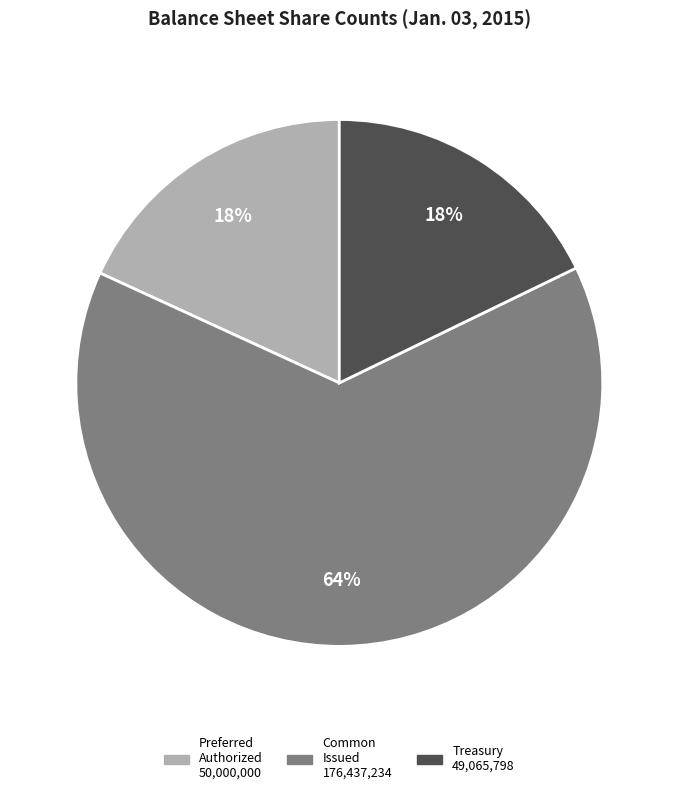

Do Common Issued 176,437,234 and Preferred Authorized 50,000,000 together represent more than half of the pie?

Yes